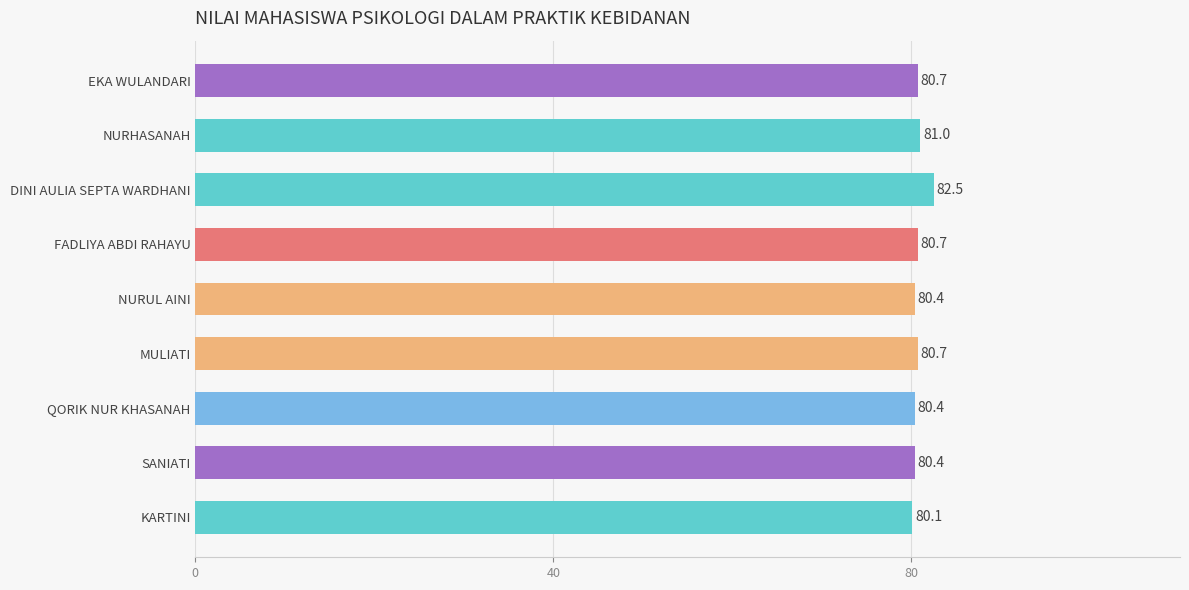

Reading top to bottom, transcribe all the data shown in this chart.

EKA WULANDARI=80.7	NURHASANAH=81.0	DINI AULIA SEPTA WARDHANI=82.5	FADLIYA ABDI RAHAYU=80.7	NURUL AINI=80.4	MULIATI=80.7	QORIK NUR KHASANAH=80.4	SANIATI=80.4	KARTINI=80.1